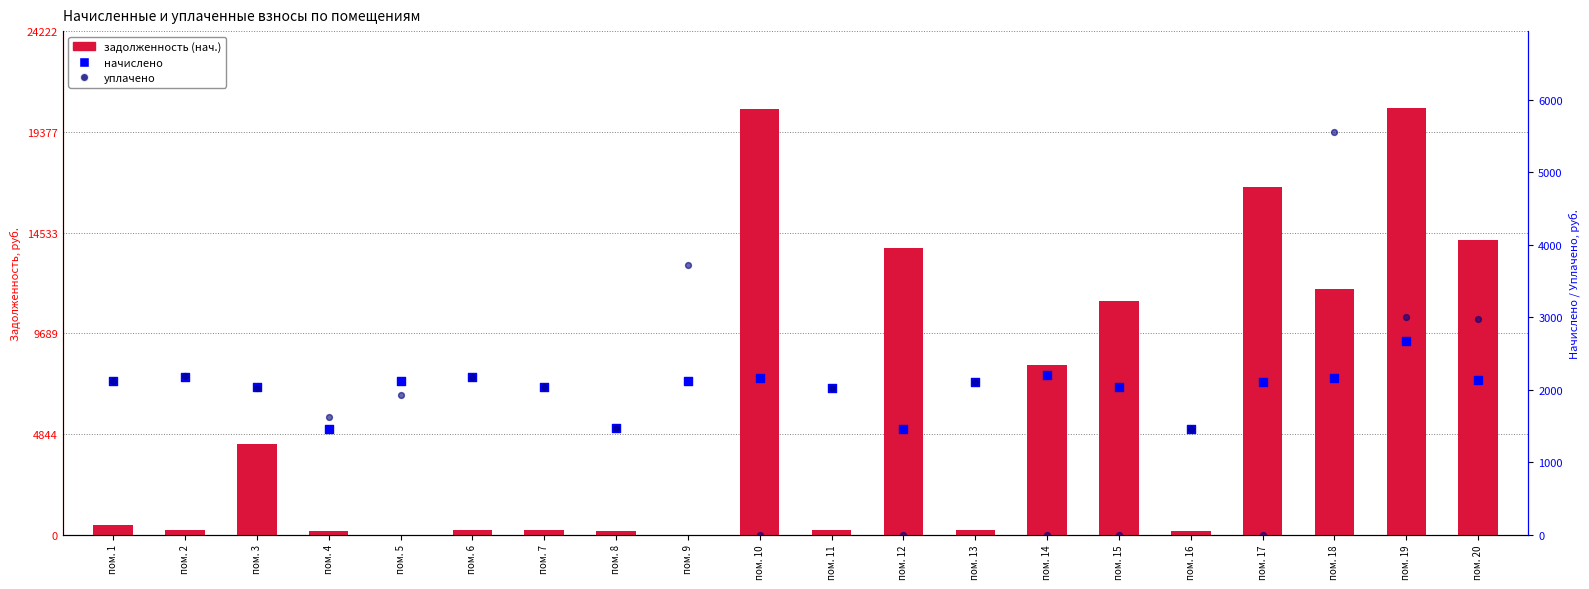

At which category is the sum across all series the highest?

пом. 19